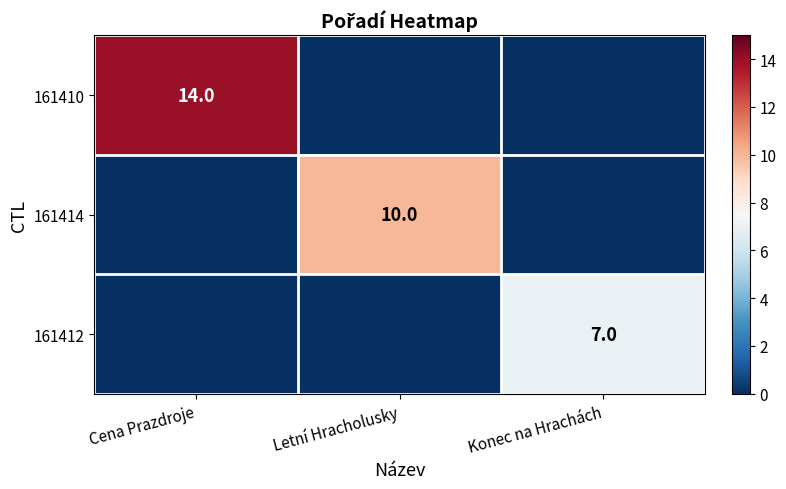

What is the total value across all series at Cena Prazdroje?

14